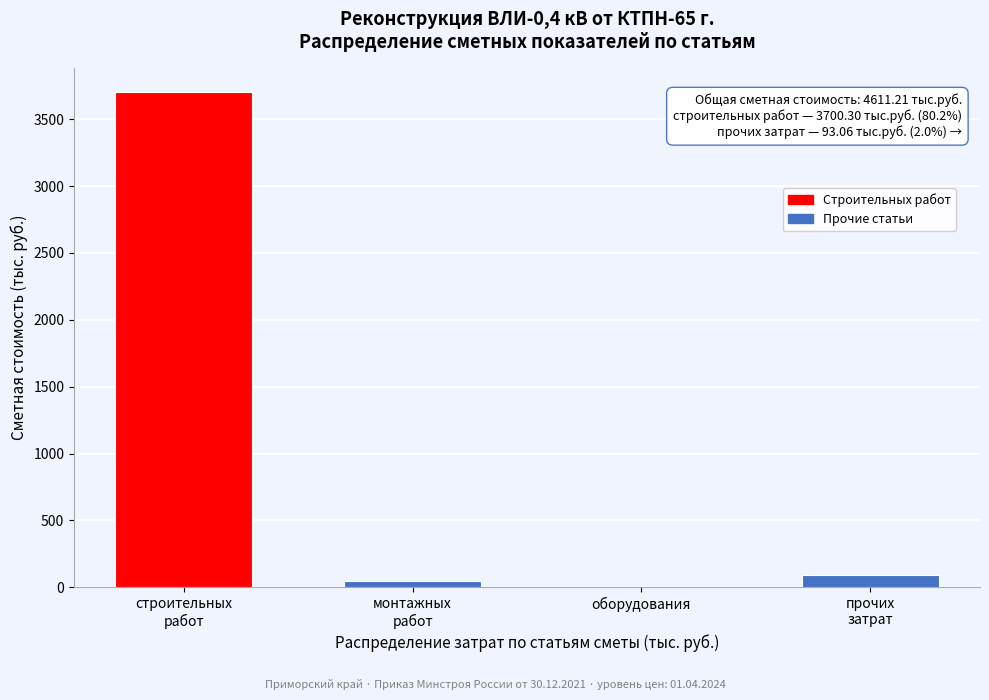

What is the maximum value shown in the chart?

3700.3